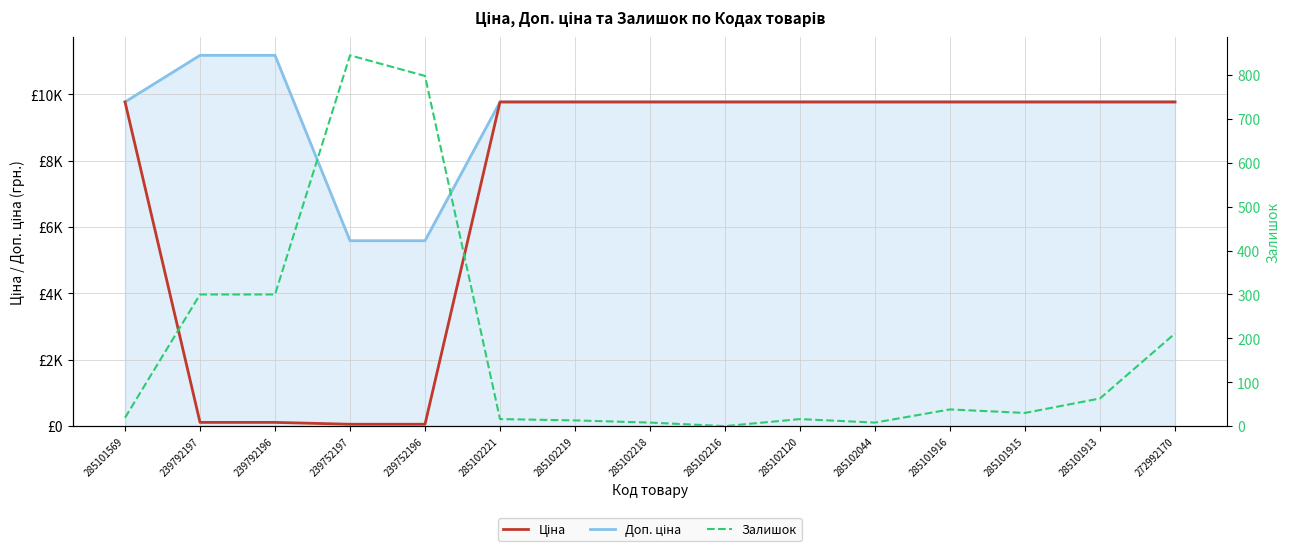

At 239752196, list the series in order from largest to smallest.

Доп. ціна, Залишок, Ціна